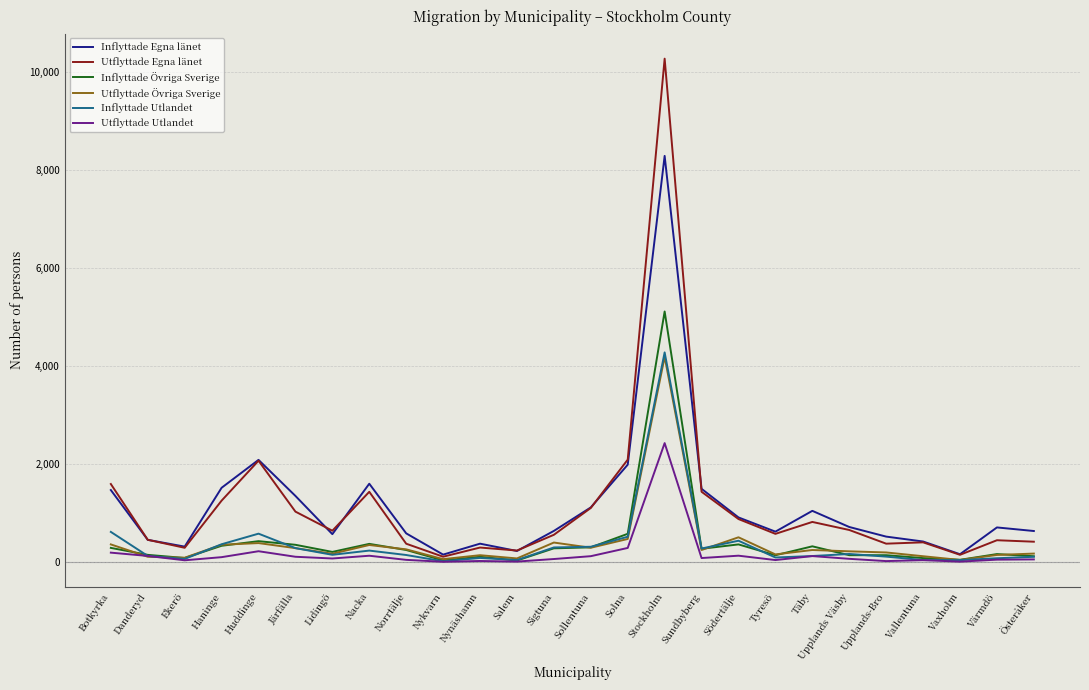

What is the highest value of the Utflyttade Utlandet series?

2426